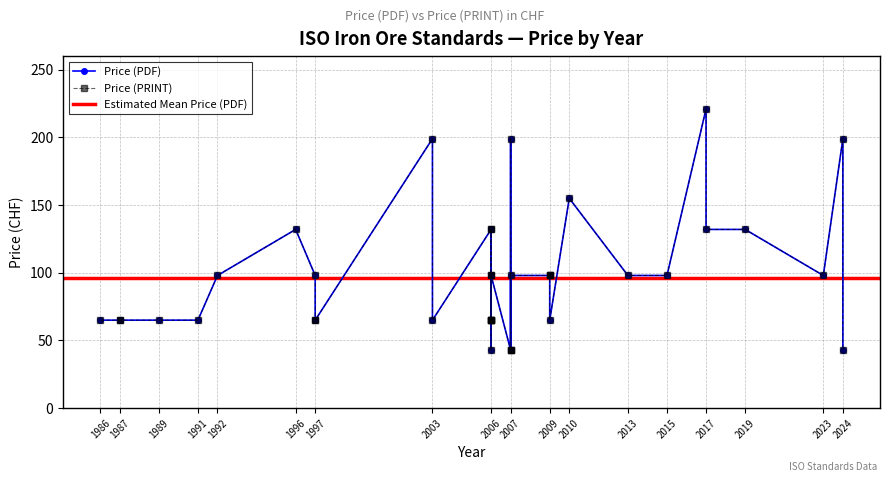

At which category is the sum across all series the highest?

2017